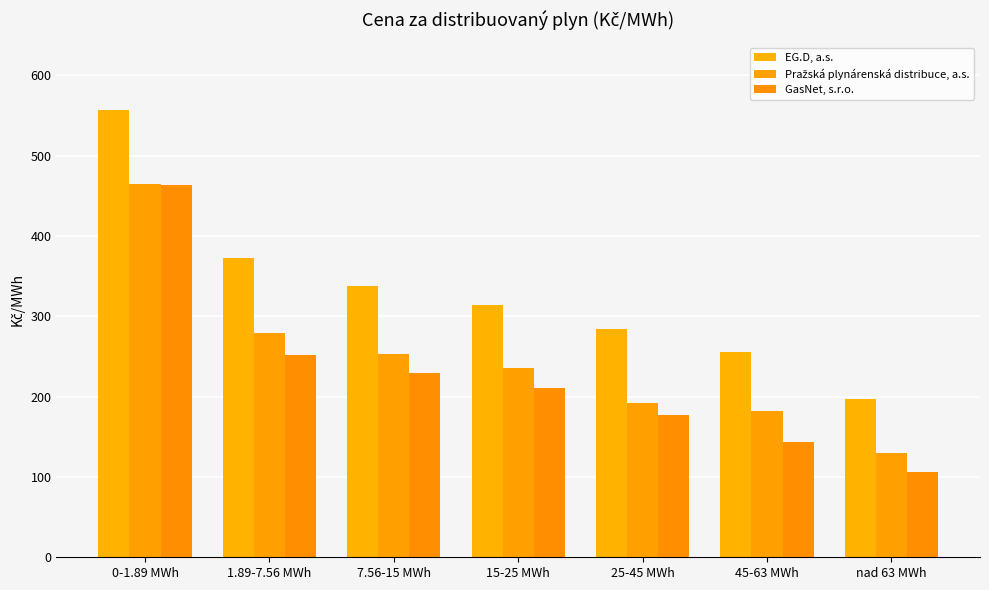

The value of Pražská plynárenská distribuce, a.s. at nad 63 MWh is 190.6. True or false?

False